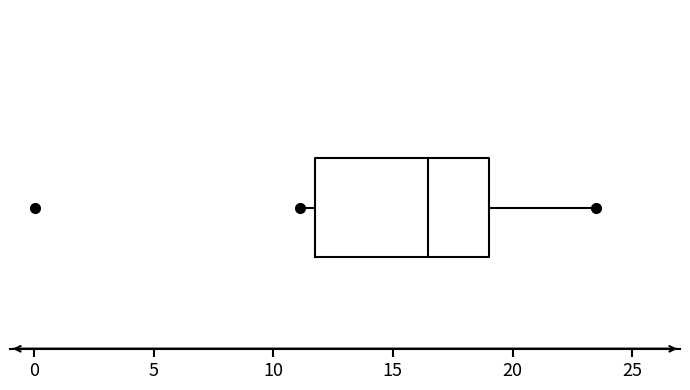

Transcribe this box plot: give where the median line is, the range the box spans, and where the two whiskers end, as read against the x-axis. The values are not printed on the chart, so give them approximately, as read against the axis.

median 16.5, box 12.0 to 19.0, whiskers 11.0 to 23.5